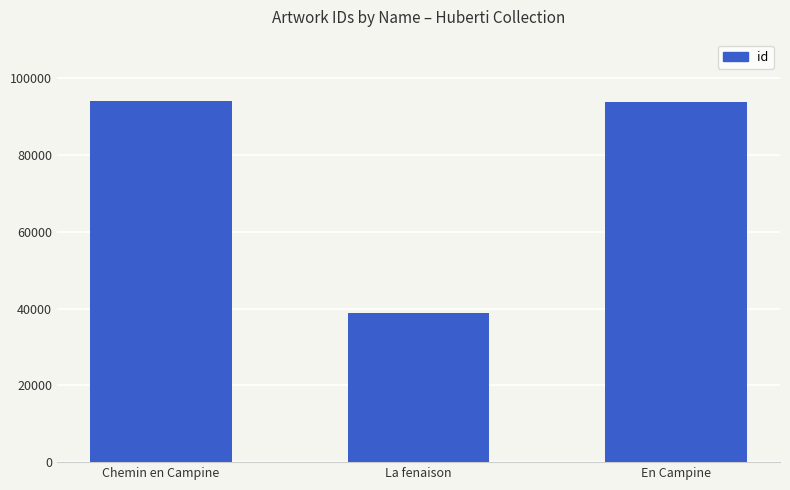

Where does the data first go above 93677?

Chemin en Campine